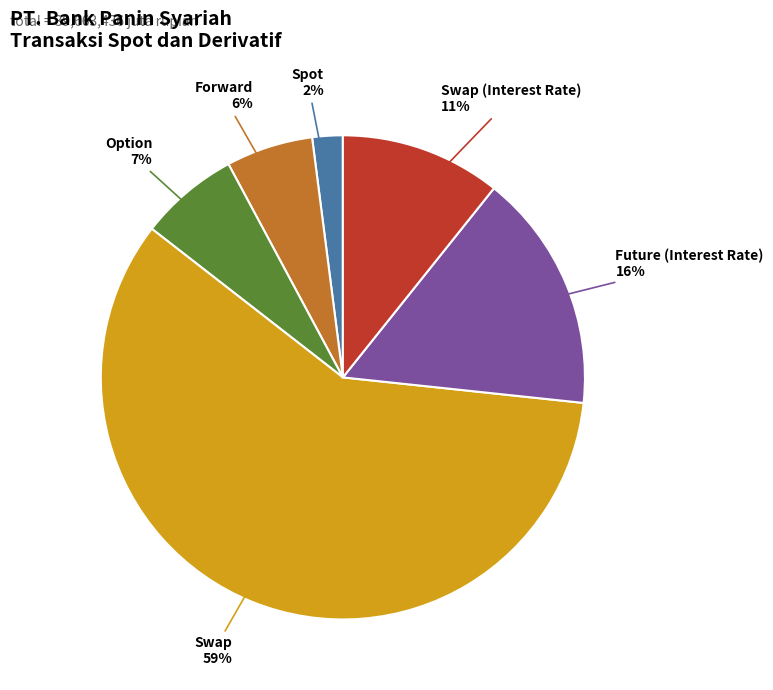

Do Swap (Interest Rate) and Swap together represent more than half of the pie?

Yes